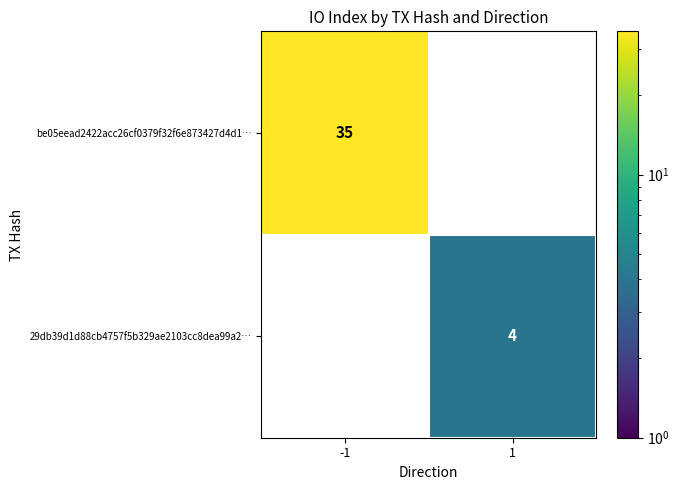

True or false: 29db39d1d88cb4757f5b329ae2103cc8dea99a2… has a value of 1.0 at 1.

False